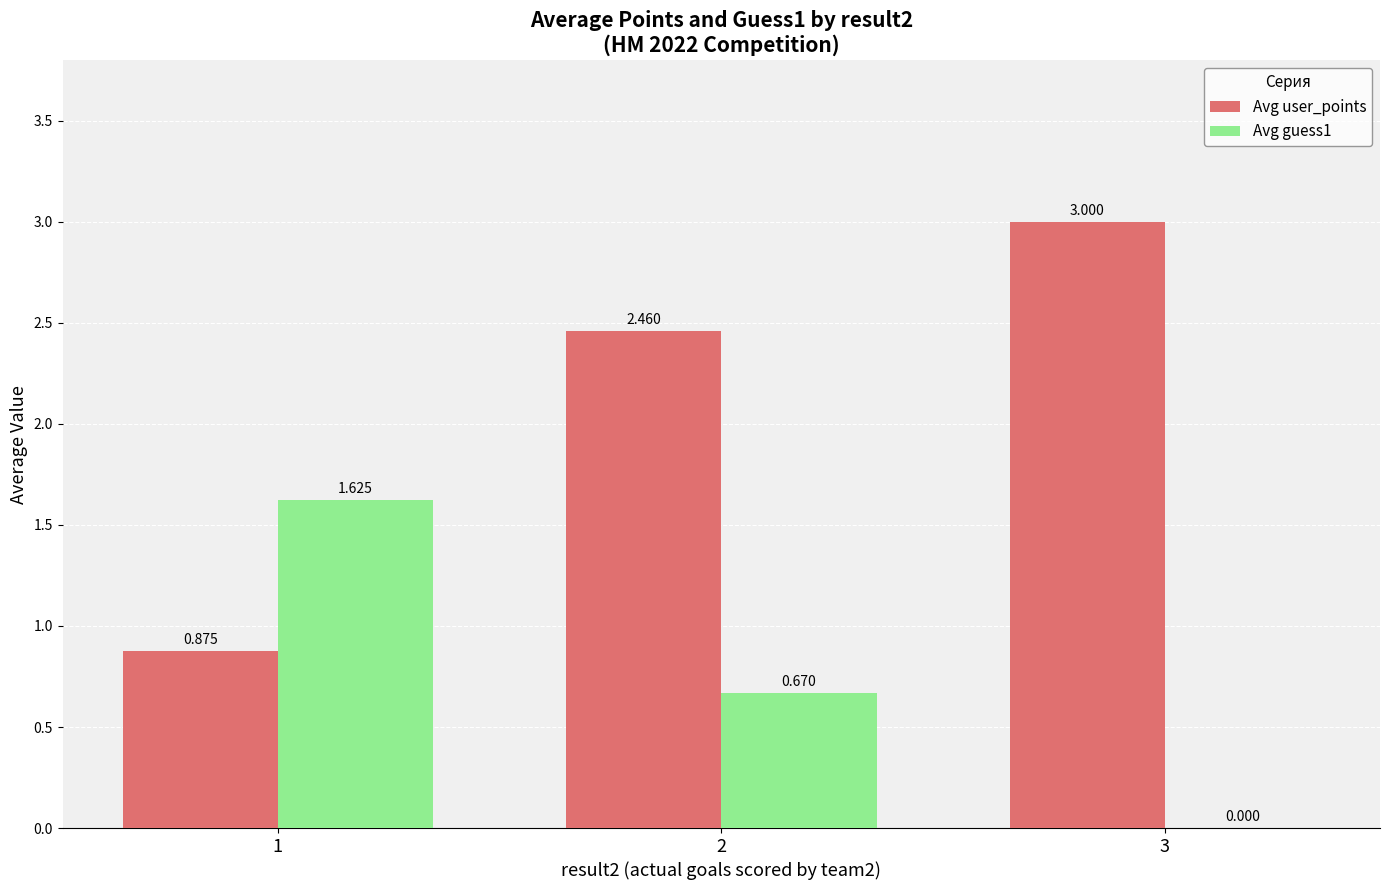

The value of Avg user_points at 3 is 3.0. True or false?

True